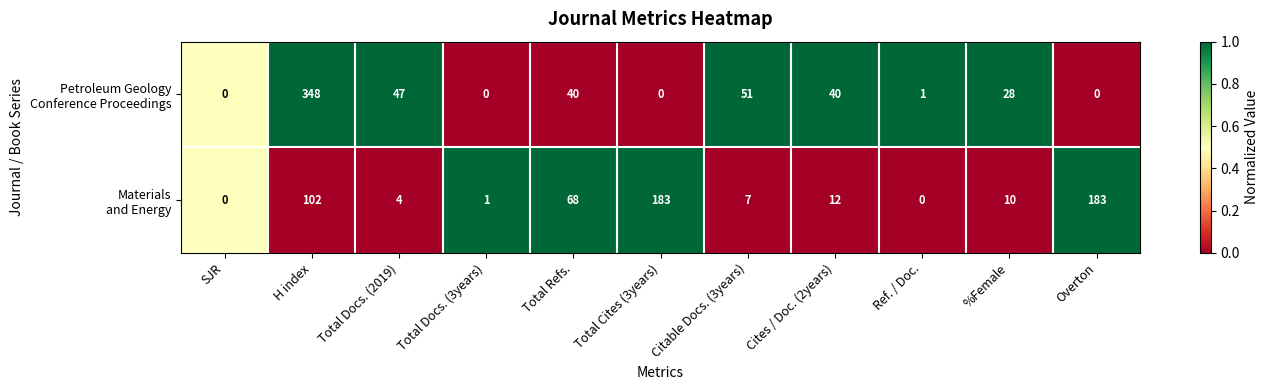

At which category is the sum across all series the highest?

H index